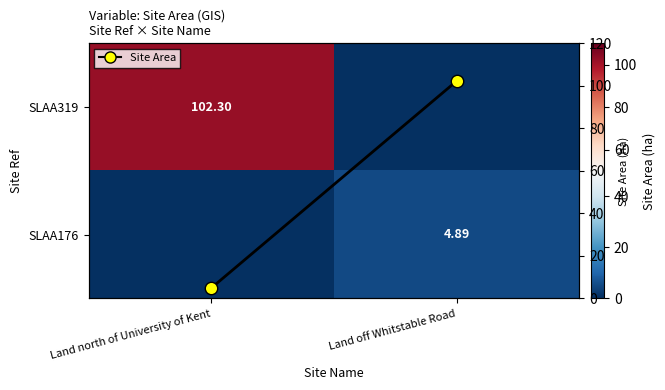

What is the difference between the maximum and minimum values in the p<0.05 series?

97.4